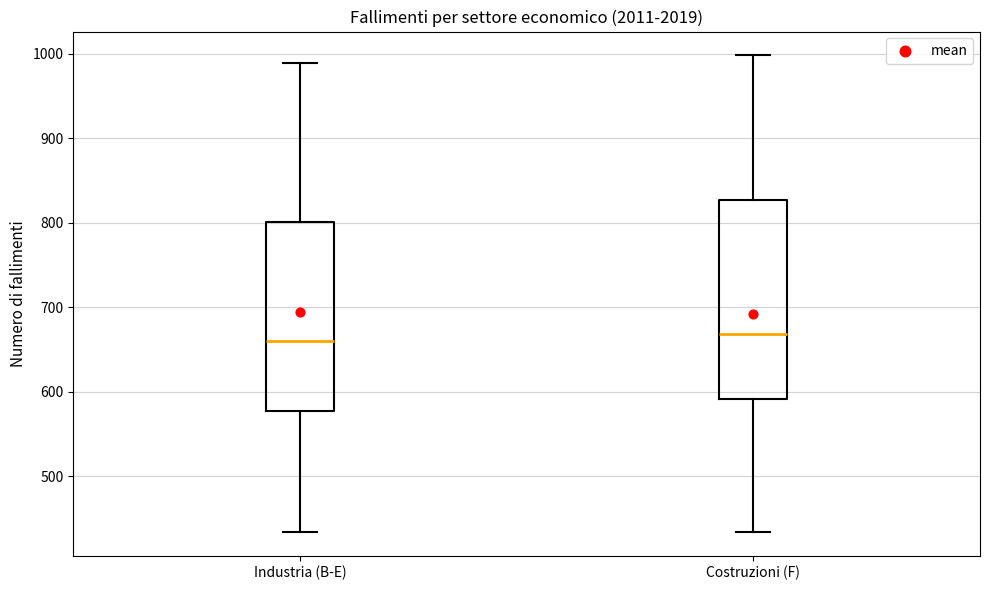

Reading left to right, transcribe this box plot: for each box, give where its median line is, the range the box spans, and where its two whiskers end, as read against the y-axis. The values are not printed on the chart, so give them approximately, as read against the axis.

Industria (B-E): median 660, box 580 to 800, whiskers 430 to 990
Costruzioni (F): median 670, box 590 to 830, whiskers 430 to 1000